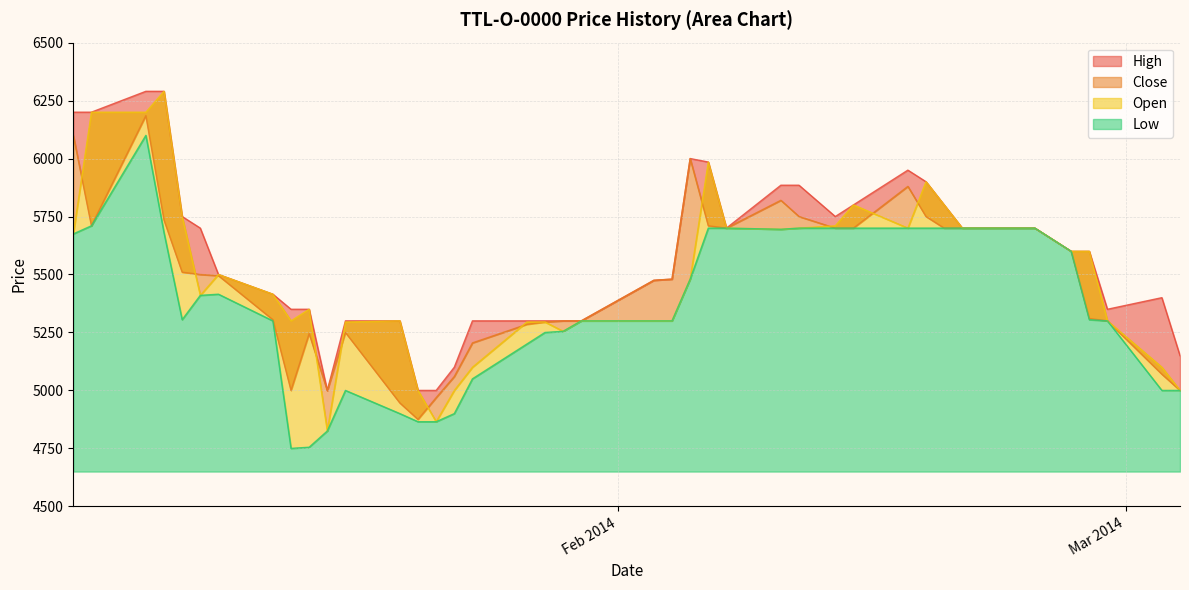

What is the label of the 20th point from the left?

2014-01-29